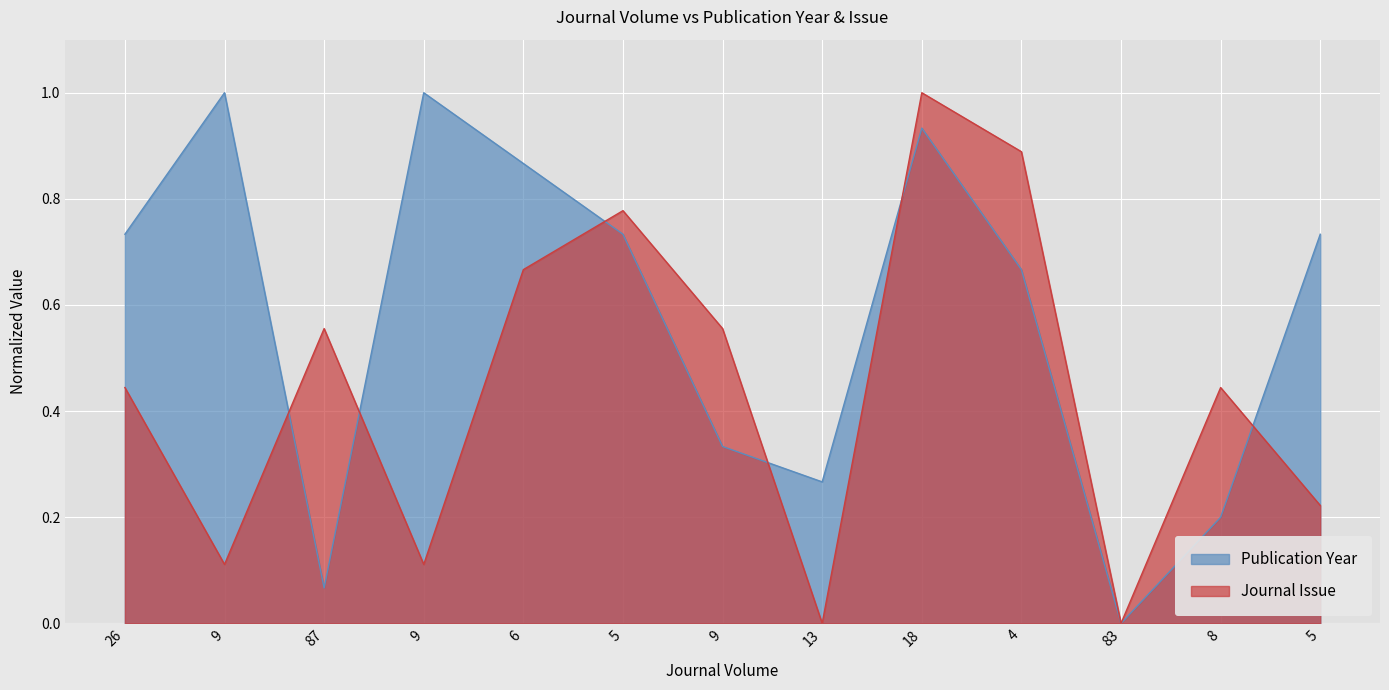

Which series changed the most between 18 and 8?

Publication Year